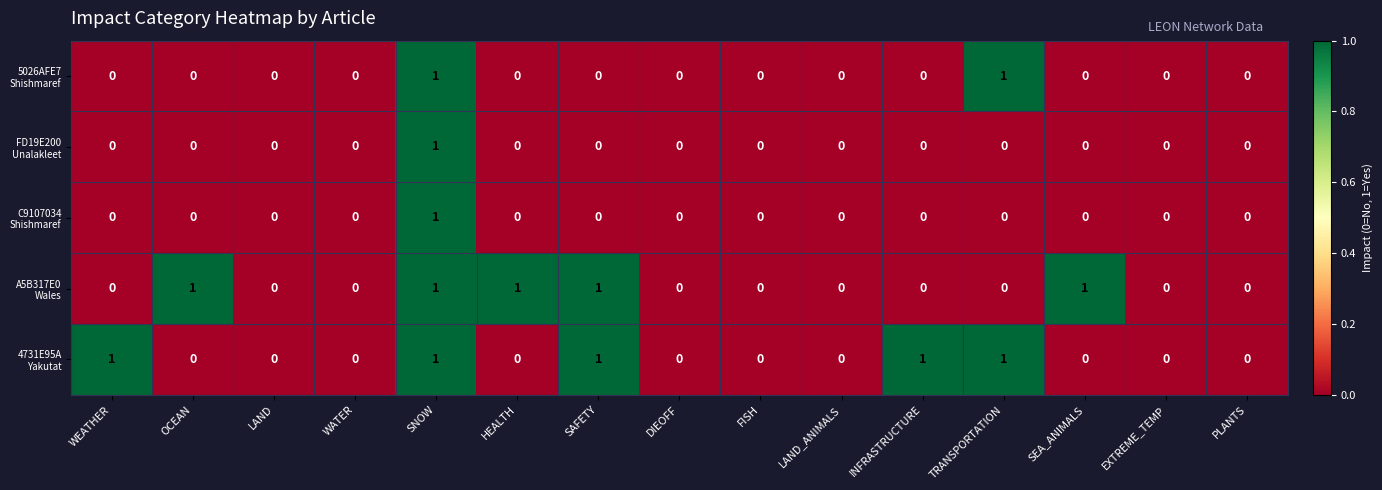

How many distinct data groups are displayed?

5